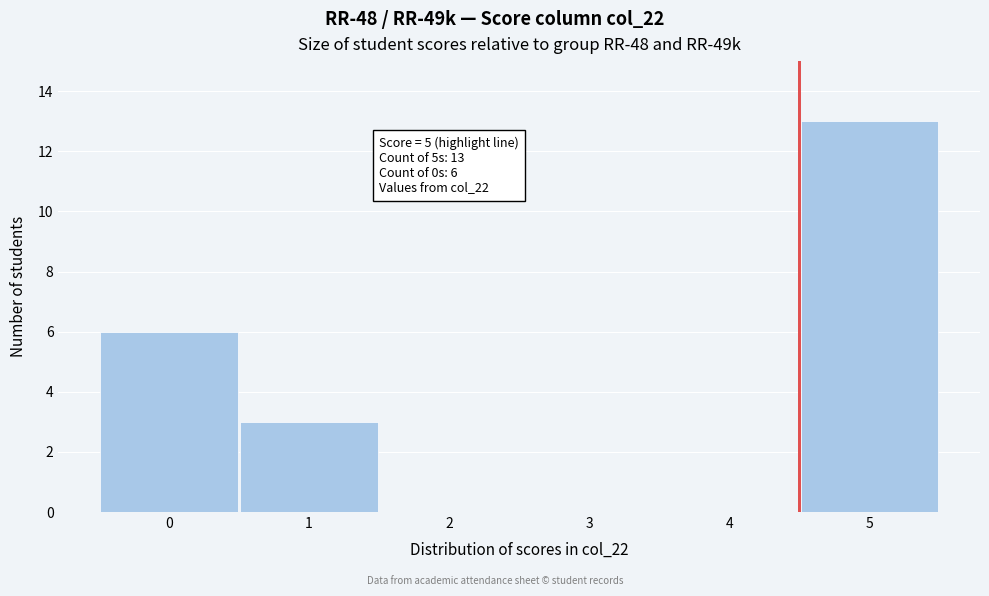

Over which range of the x-axis is the bar tallest?

4.5 to 5.5